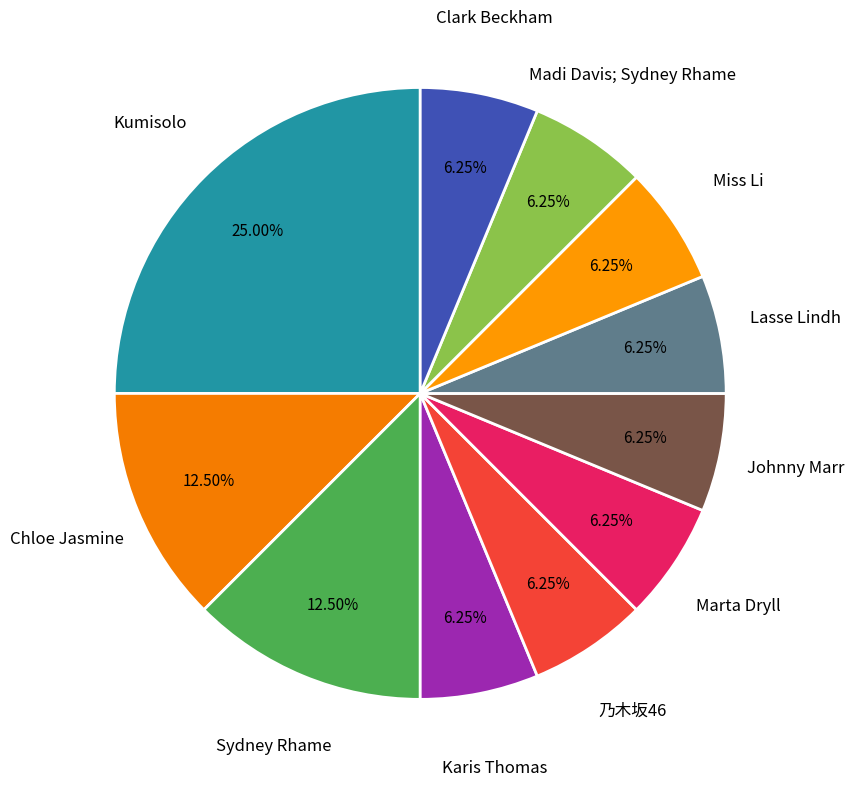

How many segments does this pie chart have?

11